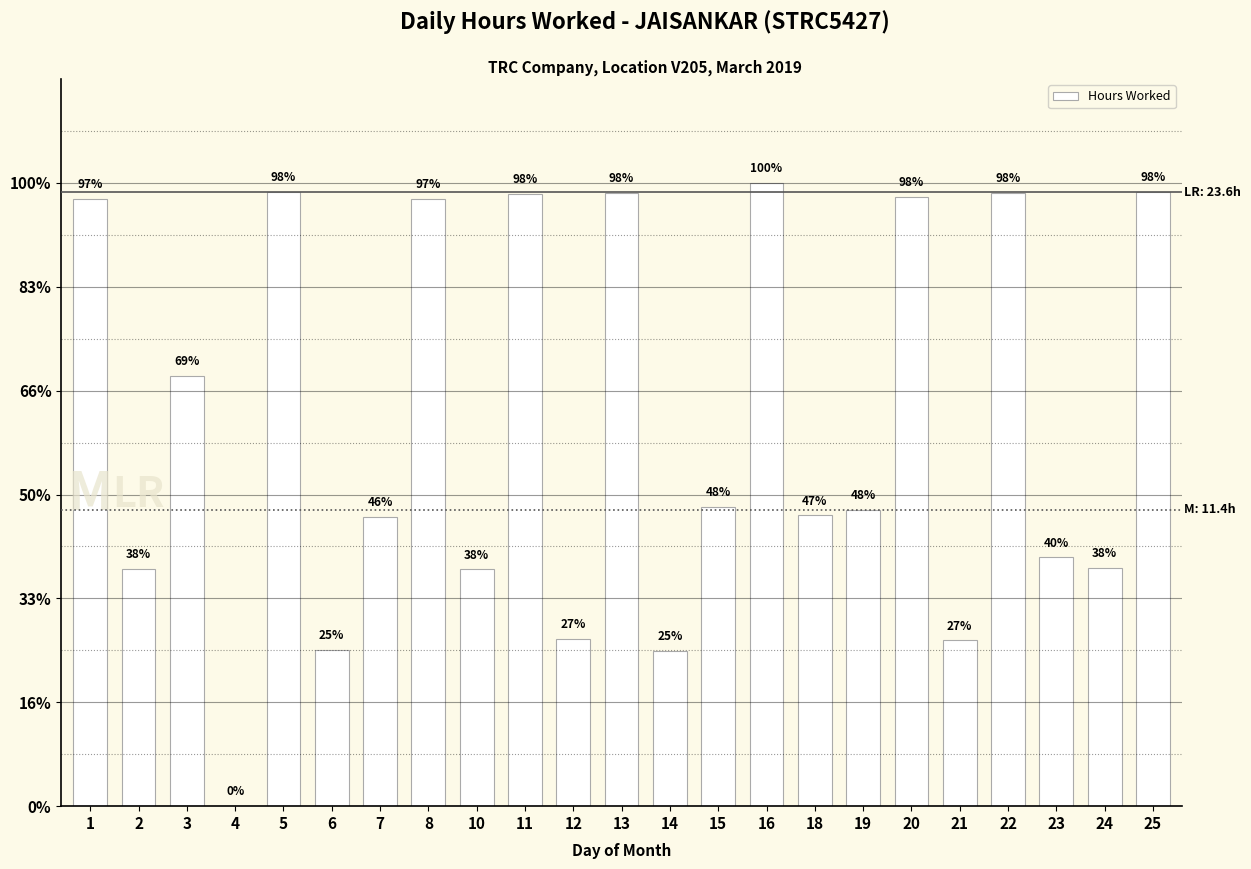

Rank the categories by value from lowest to highest.

4, 14, 6, 21, 12, 10, 2, 24, 23, 7, 18, 19, 15, 3, 1, 8, 20, 11, 13, 22, 5, 25, 16